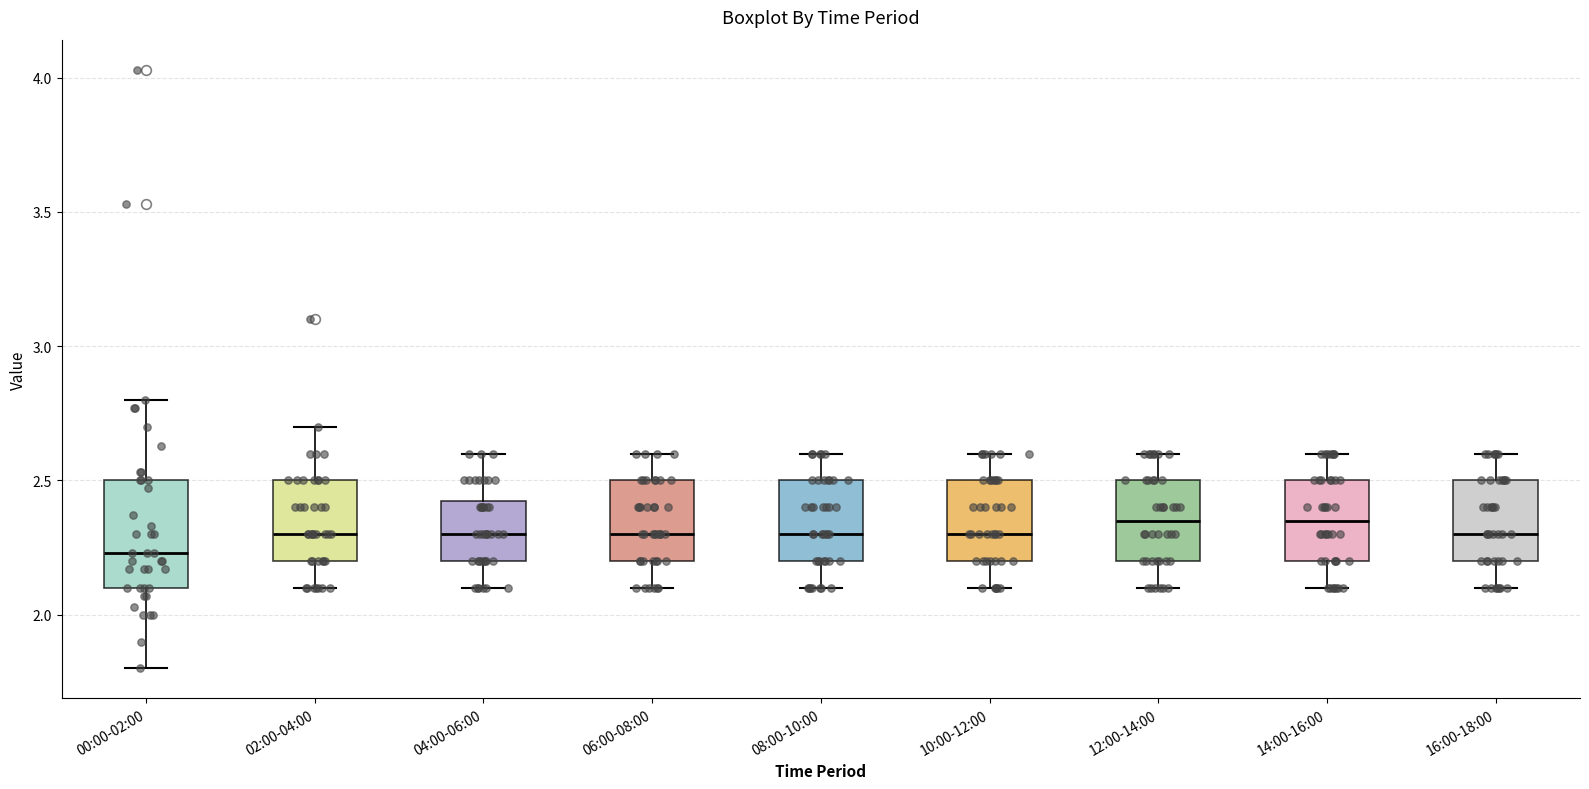

Reading left to right, transcribe this box plot: for each box, give where its median line is, the range the box spans, and where its two whiskers end, as read against the y-axis. The values are not printed on the chart, so give them approximately, as read against the axis.

00:00-02:00: median 2.25, box 2.10 to 2.50, whiskers 1.80 to 2.80
02:00-04:00: median 2.30, box 2.20 to 2.50, whiskers 2.10 to 2.70
04:00-06:00: median 2.30, box 2.20 to 2.45, whiskers 2.10 to 2.60
06:00-08:00: median 2.30, box 2.20 to 2.50, whiskers 2.10 to 2.60
08:00-10:00: median 2.30, box 2.20 to 2.50, whiskers 2.10 to 2.60
10:00-12:00: median 2.30, box 2.20 to 2.50, whiskers 2.10 to 2.60
12:00-14:00: median 2.35, box 2.20 to 2.50, whiskers 2.10 to 2.60
14:00-16:00: median 2.35, box 2.20 to 2.50, whiskers 2.10 to 2.60
16:00-18:00: median 2.30, box 2.20 to 2.50, whiskers 2.10 to 2.60